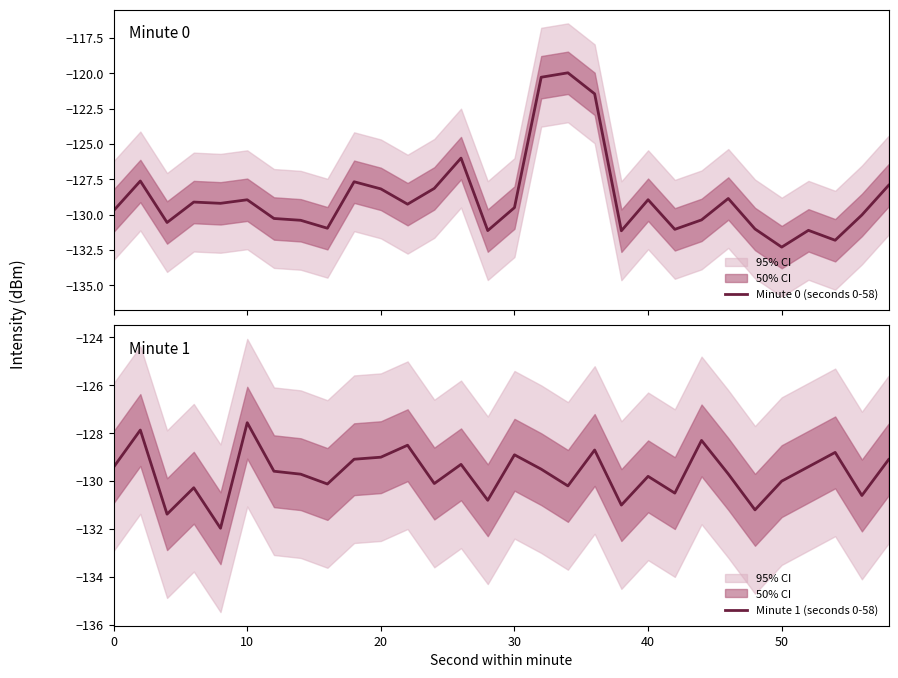

How many lines are shown in the chart?

2